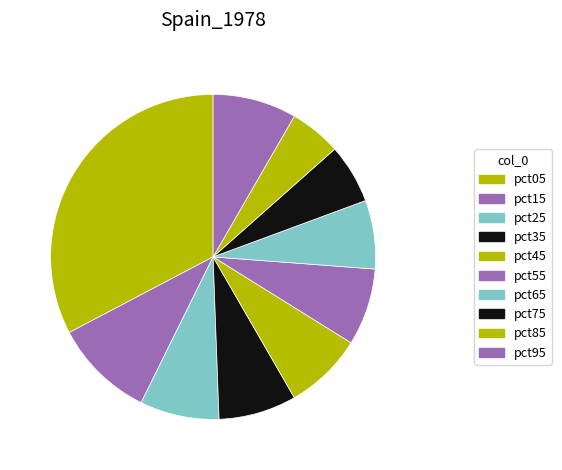

What is the largest slice in the pie chart?

pct05